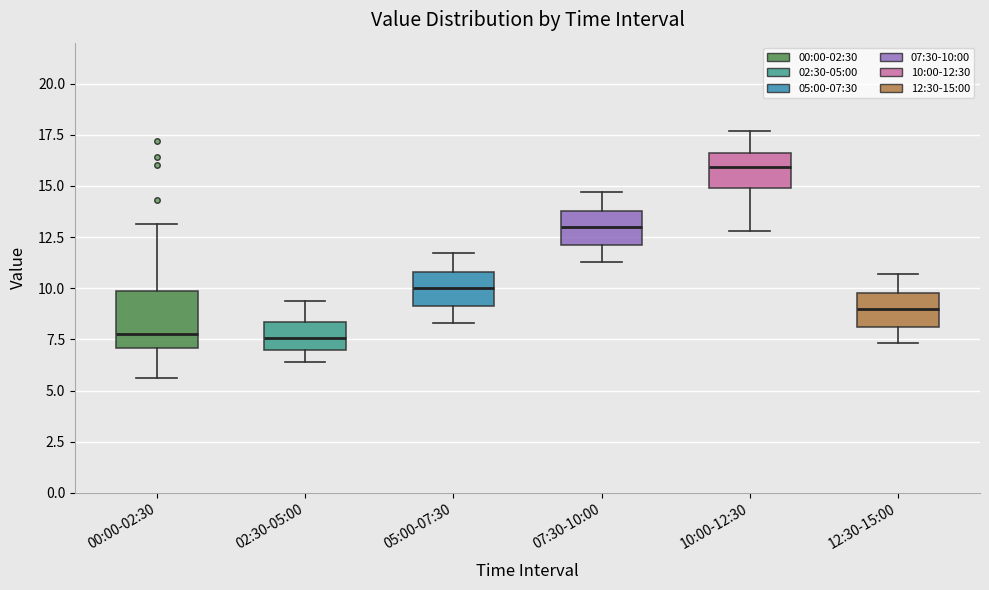

Reading left to right, read every box against the y-axis: the position of its median line, the range the box covers, and the ends of its whiskers. The values are not printed on the chart, so give them approximately, as read against the axis.

00:00-02:30: median 8.0, box 7.0 to 10.0, whiskers 5.5 to 13.0
02:30-05:00: median 7.5, box 7.0 to 8.5, whiskers 6.5 to 9.5
05:00-07:30: median 10.0, box 9.0 to 11.0, whiskers 8.5 to 11.5
07:30-10:00: median 13.0, box 12.0 to 14.0, whiskers 11.5 to 14.5
10:00-12:30: median 16.0, box 15.0 to 16.5, whiskers 13.0 to 17.5
12:30-15:00: median 9.0, box 8.0 to 10.0, whiskers 7.5 to 10.5